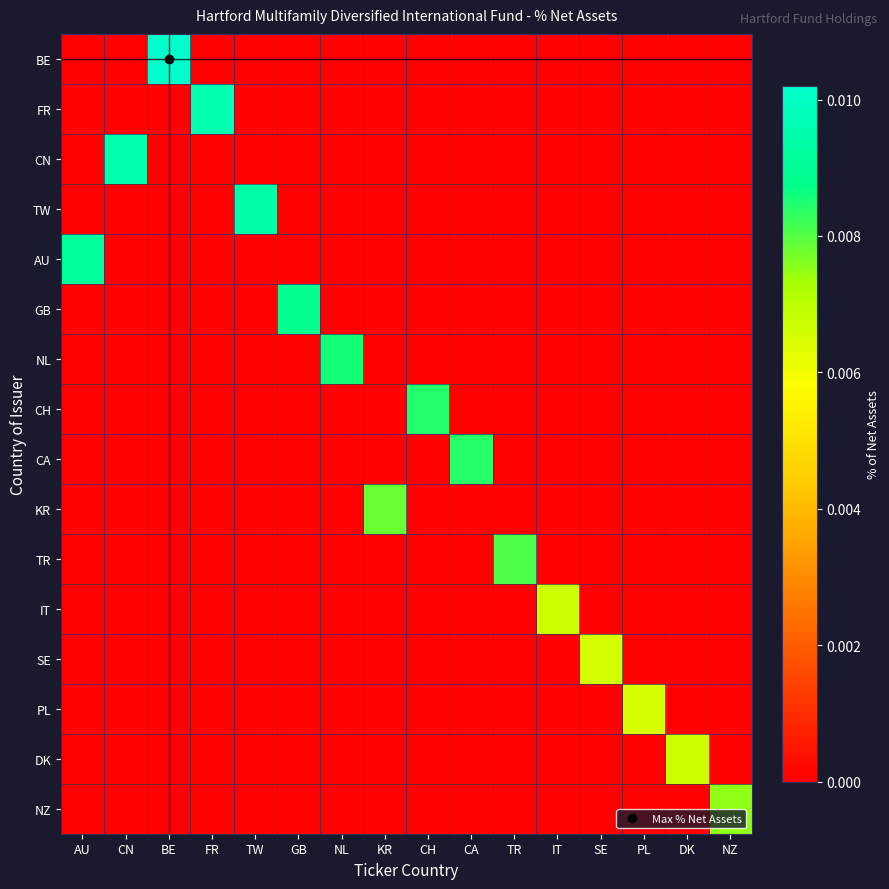

Which category has the highest value across all series?

BE